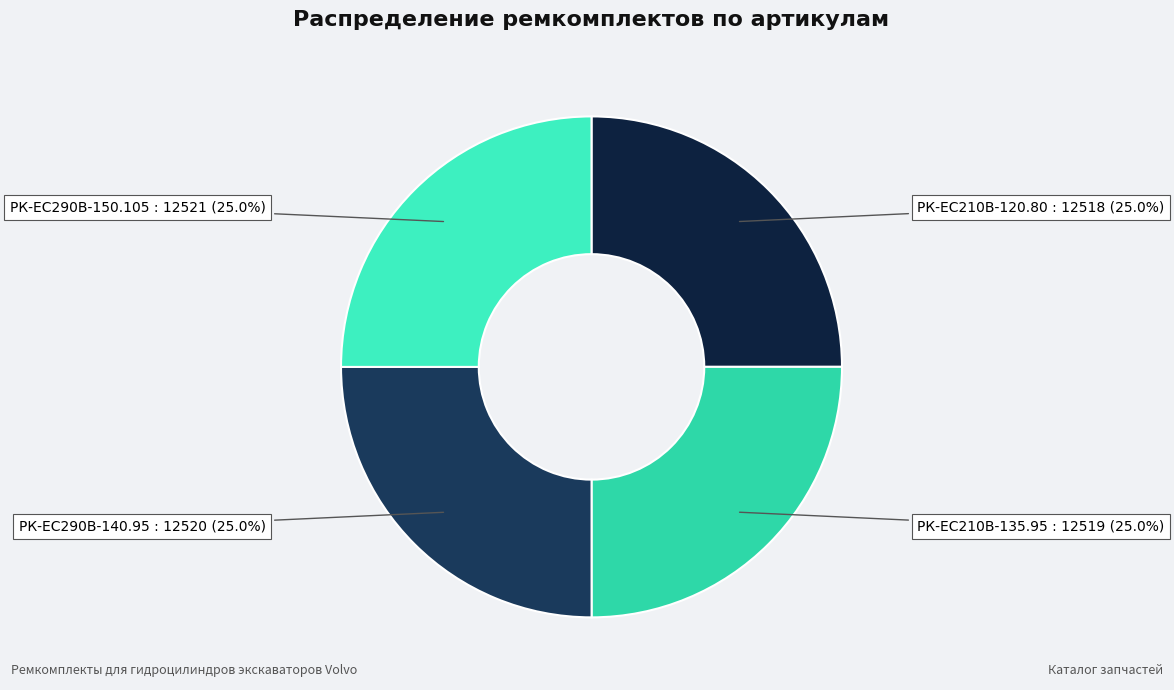

Does РК-EC210В-135.95 represent more than half of the total?

No